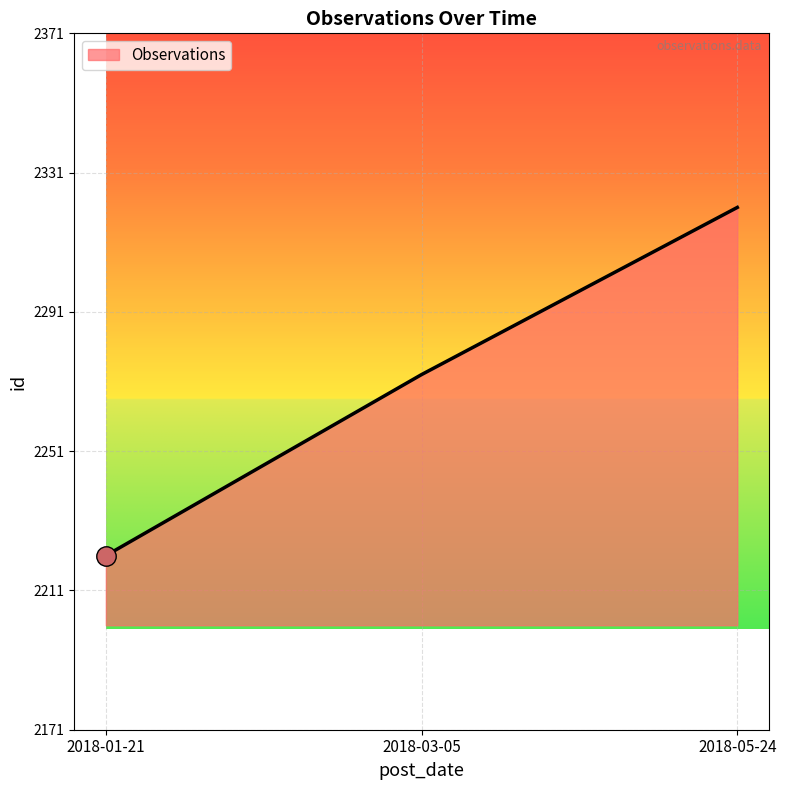

Where is the data nearest to the value 2271?

2018-03-05